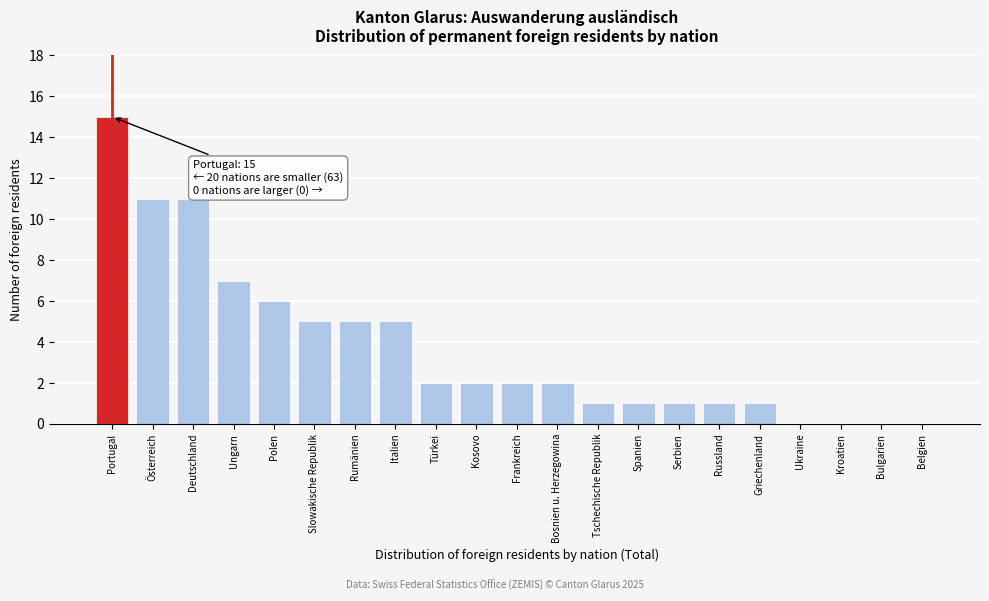

Reading left to right, what are all the values shown in this chart?

Portugal=15	Österreich=11	Deutschland=11	Ungarn=7	Polen=6	Slowakische Republik=5	Rumänien=5	Italien=5	Türkei=2	Kosovo=2	Frankreich=2	Bosnien u. Herzegowina=2	Tschechische Republik=1	Spanien=1	Serbien=1	Russland=1	Griechenland=1	Ukraine=0	Kroatien=0	Bulgarien=0	Belgien=0